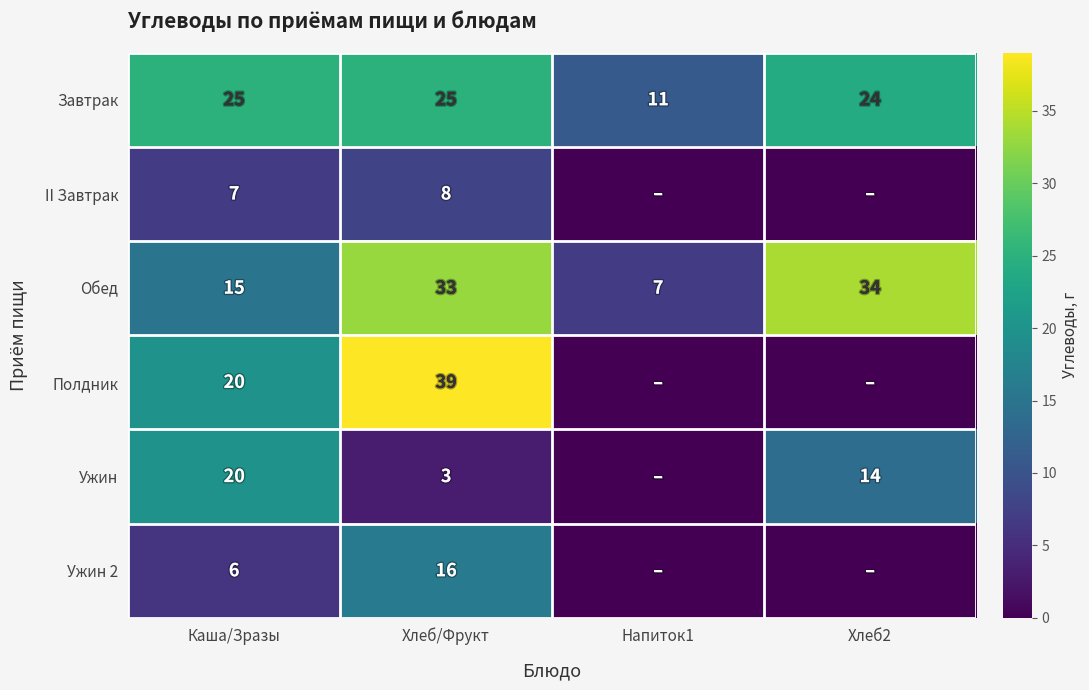

What value does the Завтрак series have at Напиток1, to the nearest 10?

10